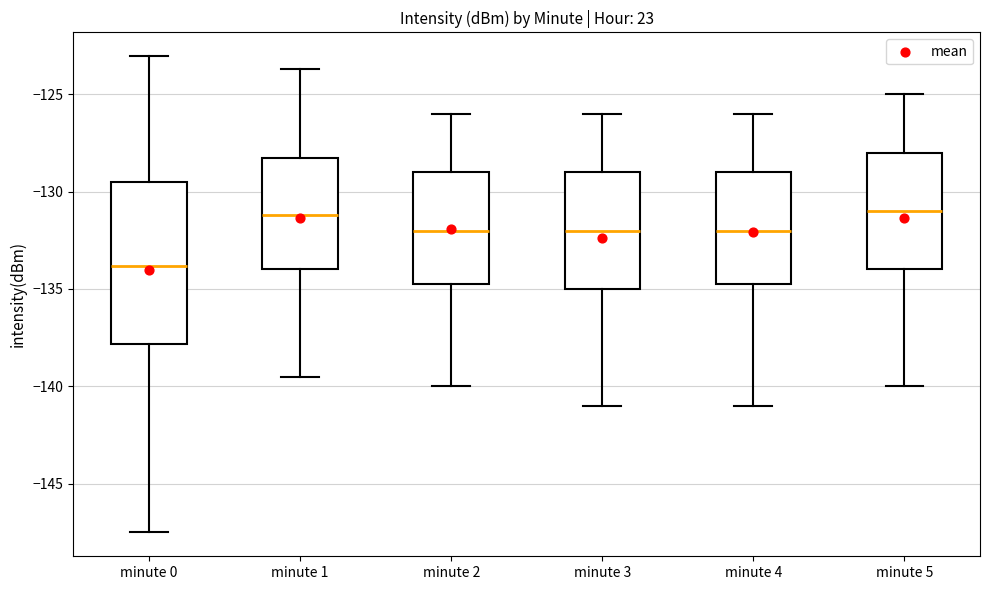

Reading left to right, read every box against the y-axis: the position of its median line, the range the box covers, and the ends of its whiskers. The values are not printed on the chart, so give them approximately, as read against the axis.

minute 0: median -134.0, box -138.0 to -129.5, whiskers -147.5 to -123.0
minute 1: median -131.0, box -134.0 to -128.0, whiskers -139.5 to -123.5
minute 2: median -132.0, box -134.5 to -129.0, whiskers -140.0 to -126.0
minute 3: median -132.0, box -135.0 to -129.0, whiskers -141.0 to -126.0
minute 4: median -132.0, box -134.5 to -129.0, whiskers -141.0 to -126.0
minute 5: median -131.0, box -134.0 to -128.0, whiskers -140.0 to -125.0